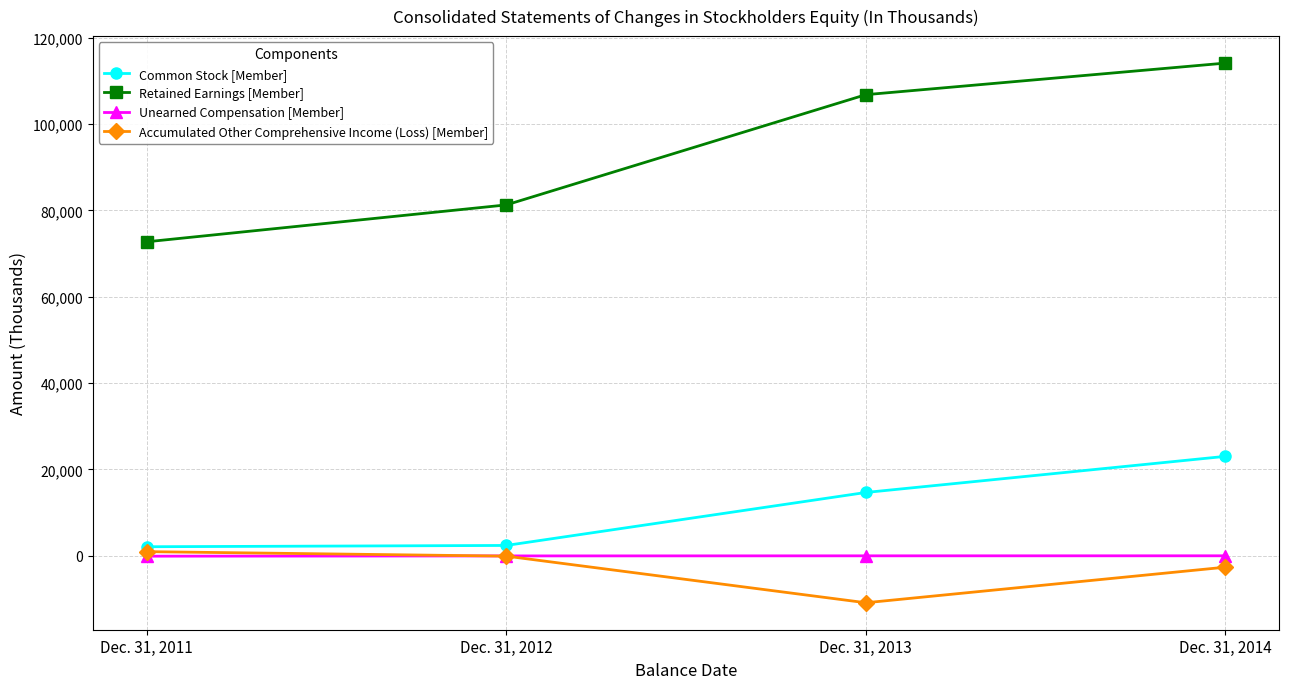

At which category is the sum across all series the highest?

Dec. 31, 2014